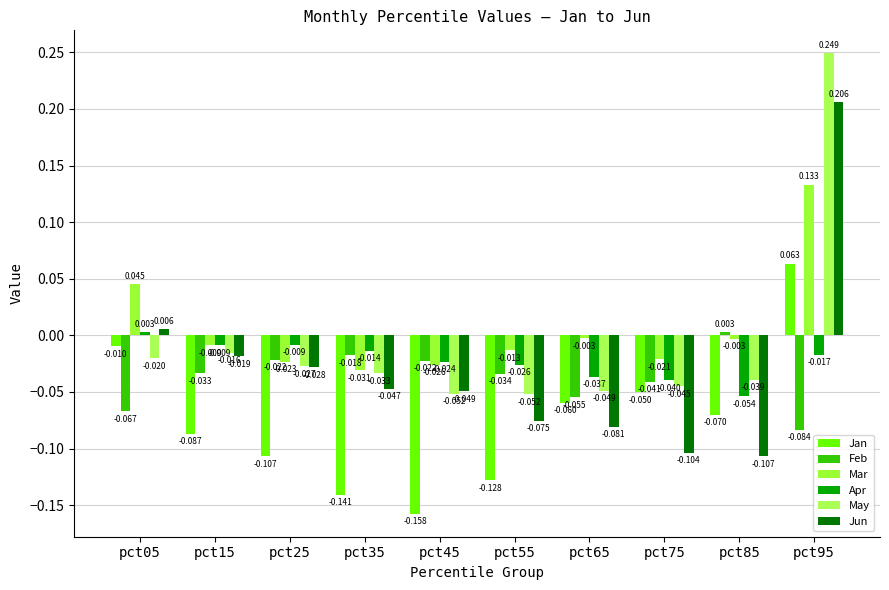

What is the difference between the Jun values at pct15 and pct55?

0.1